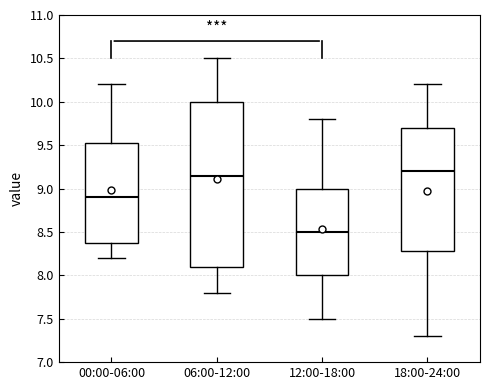

Reading left to right, read every box against the y-axis: the position of its median line, the range the box covers, and the ends of its whiskers. The values are not printed on the chart, so give them approximately, as read against the axis.

00:00-06:00: median 8.90, box 8.40 to 9.55, whiskers 8.20 to 10.20
06:00-12:00: median 9.15, box 8.10 to 10.00, whiskers 7.80 to 10.50
12:00-18:00: median 8.50, box 8.00 to 9.00, whiskers 7.50 to 9.80
18:00-24:00: median 9.20, box 8.30 to 9.70, whiskers 7.30 to 10.20